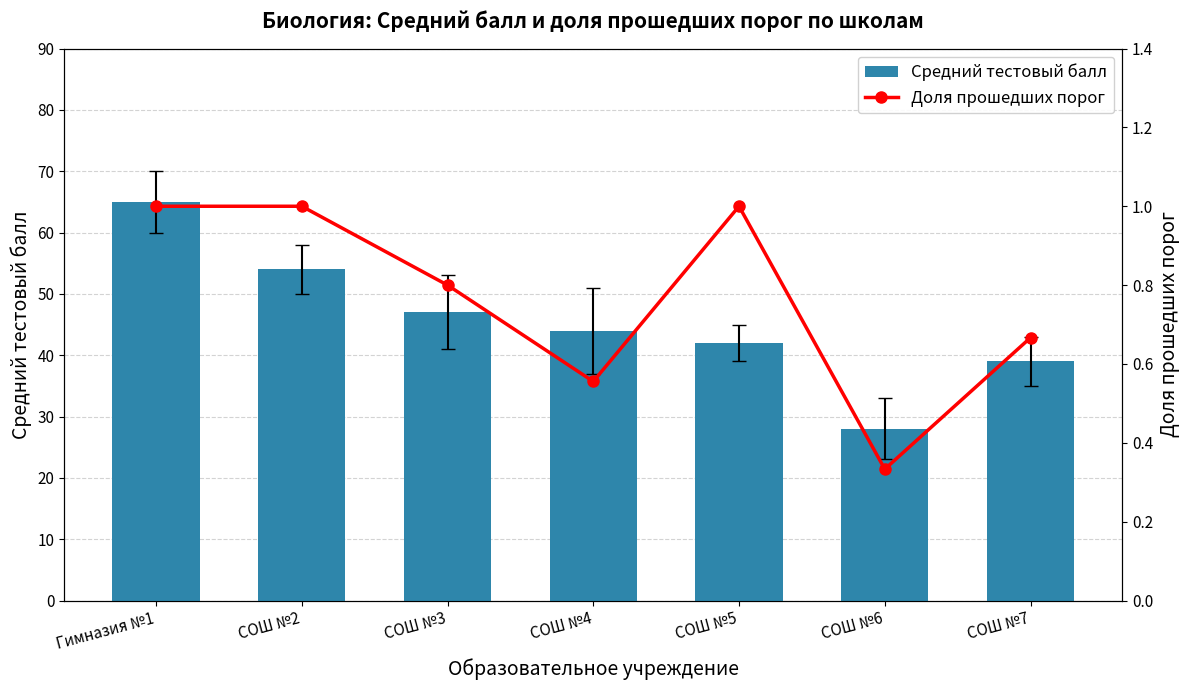

What is the approximate value of Доля прошедших порог at СОШ №7?

0.7